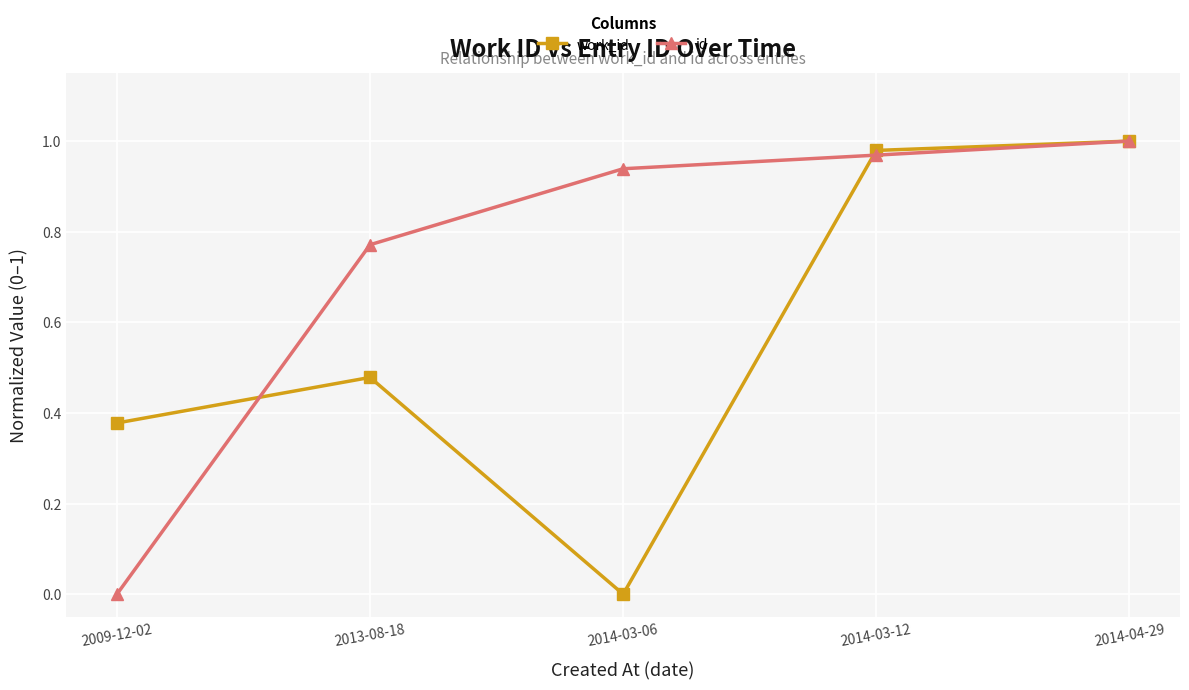

Where is the first local maximum for work_id?

2013-08-18